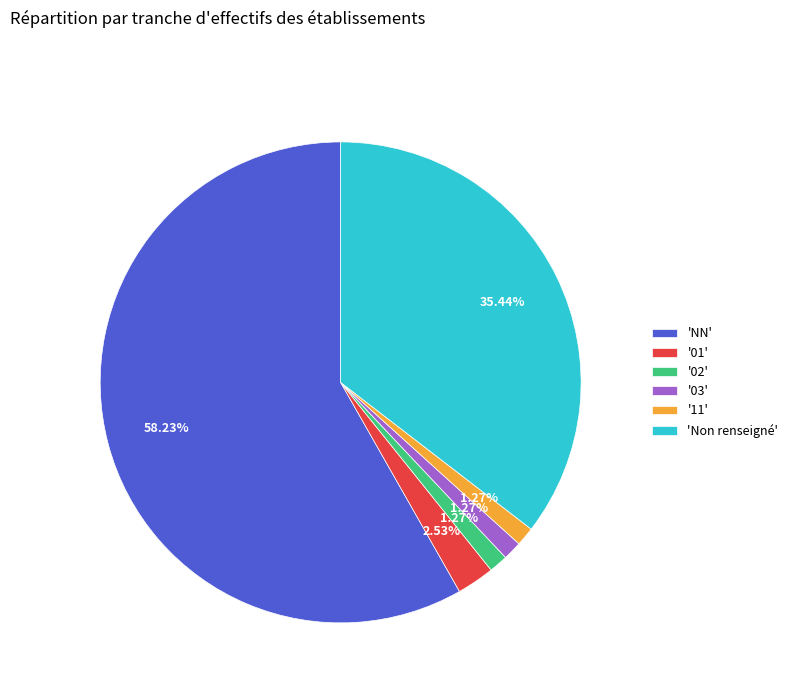

How many segments does this pie chart have?

6